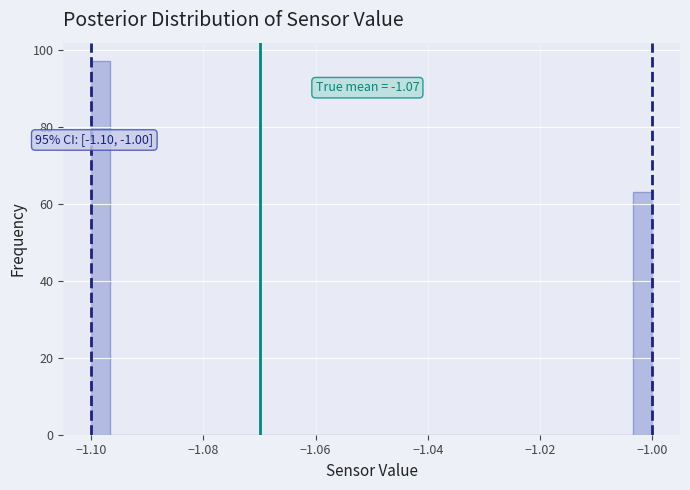

Read against the x-axis, roughly where is the centre of the tallest bar?

-1.098